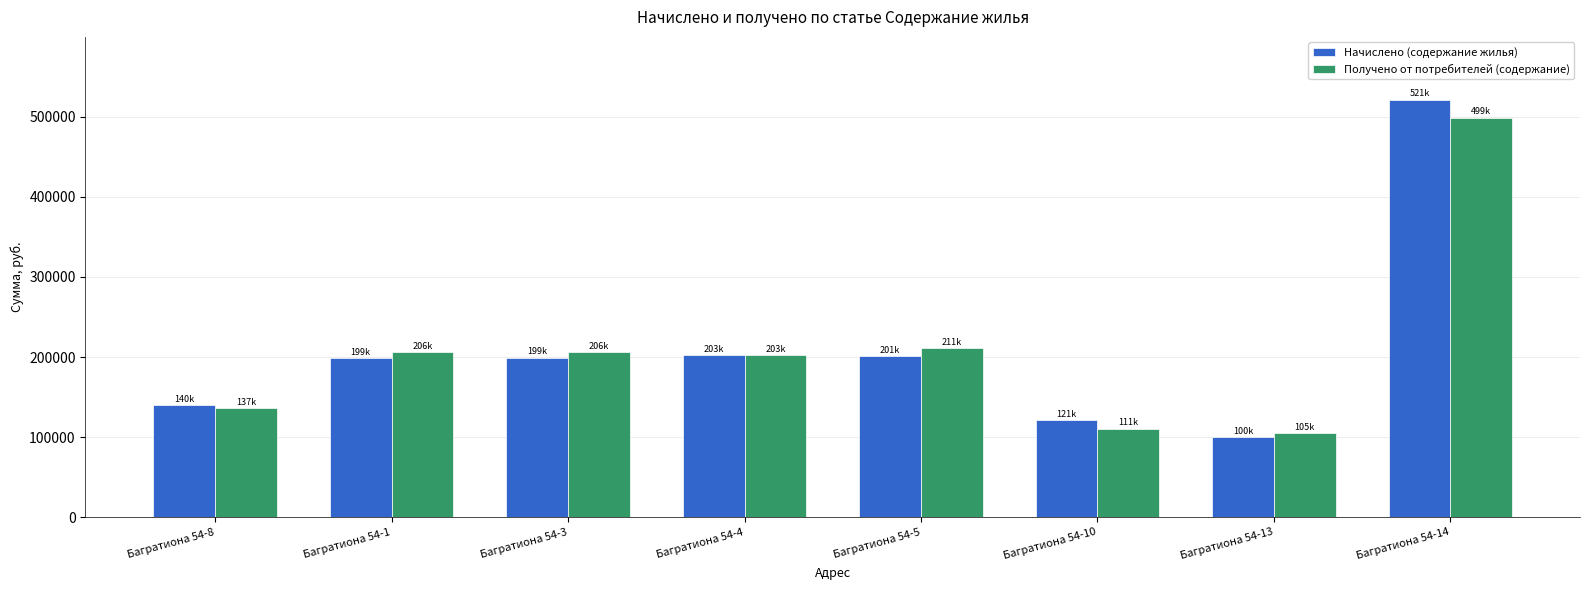

How many groups of bars are there?

8